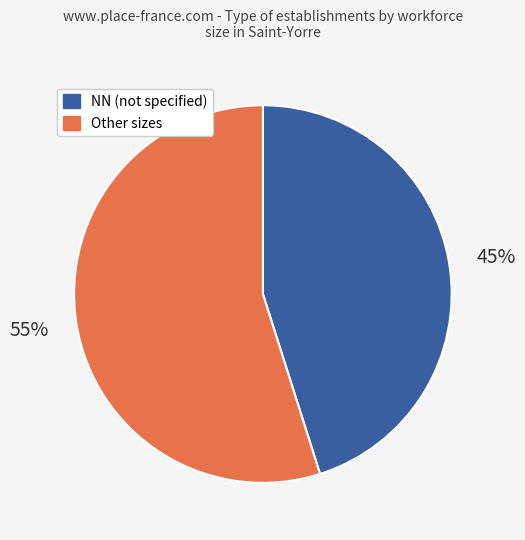

Does any single category account for the majority?

Yes